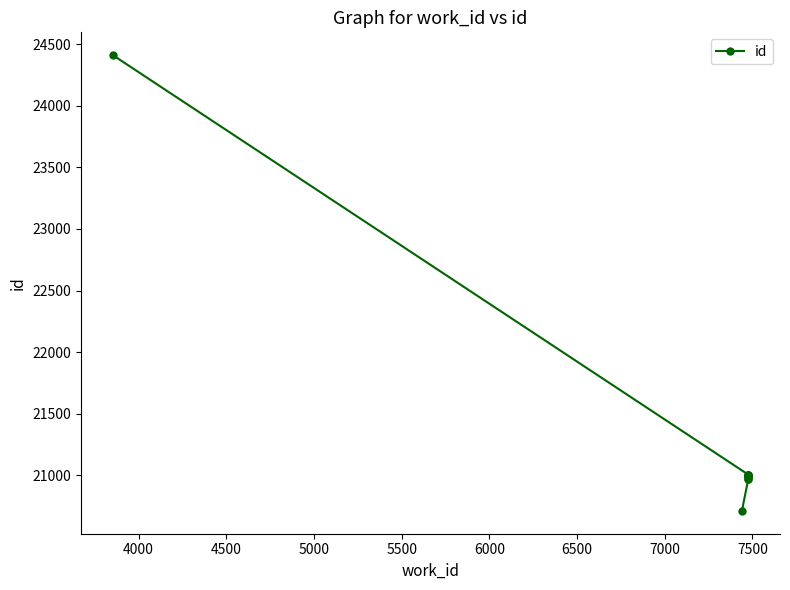

Read the value at 7500, to the nearest 50.

21000